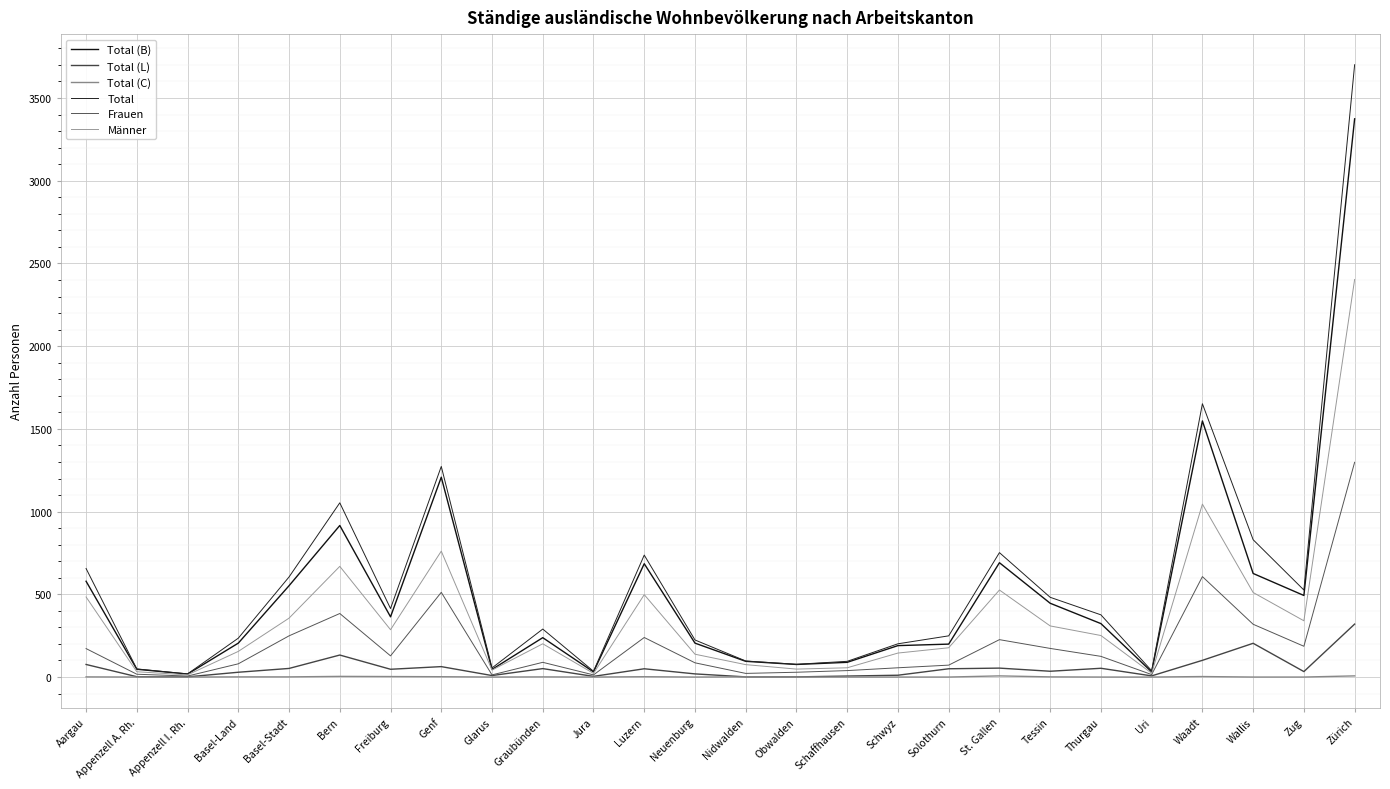

What is the label of the 25th point from the right?

Appenzell A. Rh.